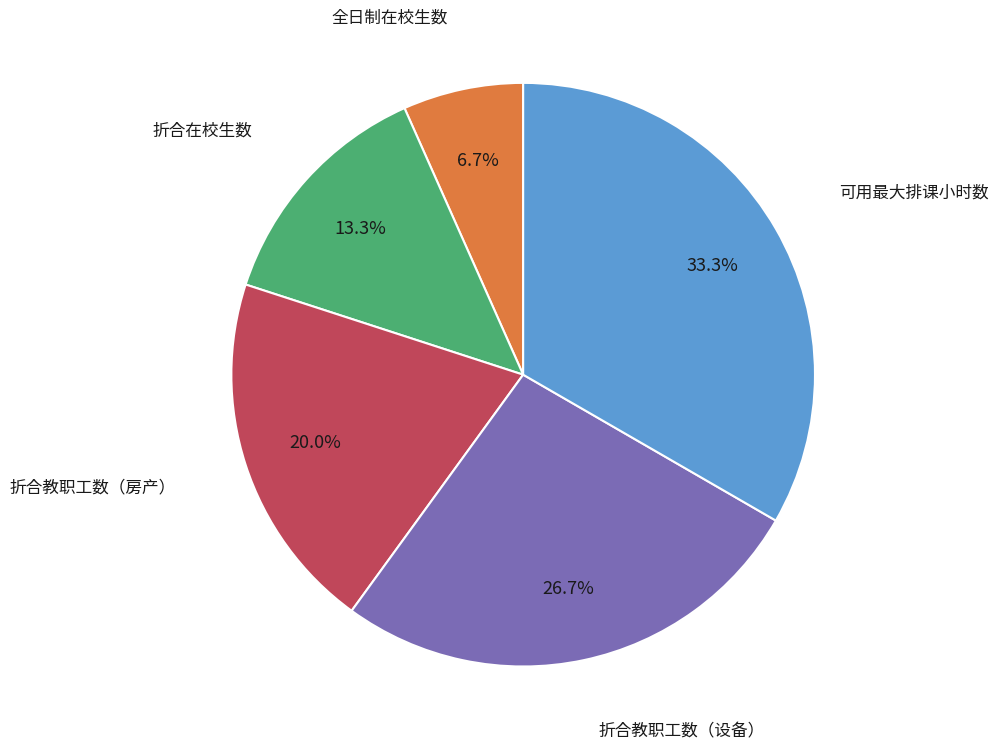

Is there a majority slice in this chart?

No